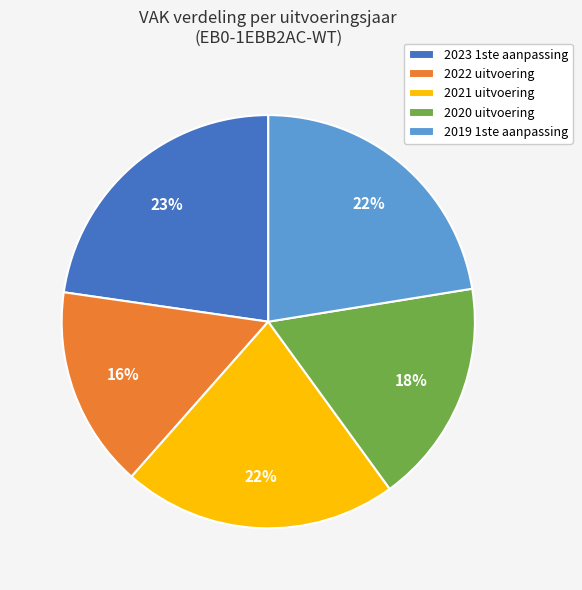

Which has a higher value, 2020 uitvoering or 2022 uitvoering?

2020 uitvoering